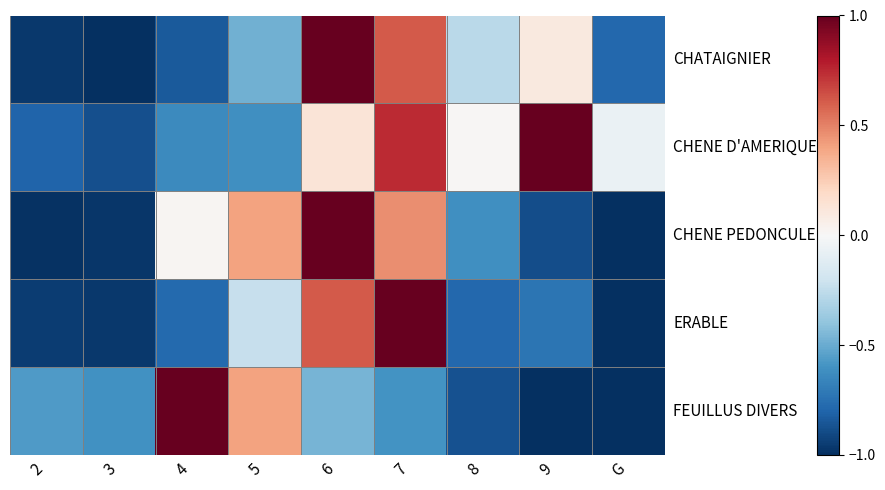

What is the difference between the highest and lowest values at 4?

1.8